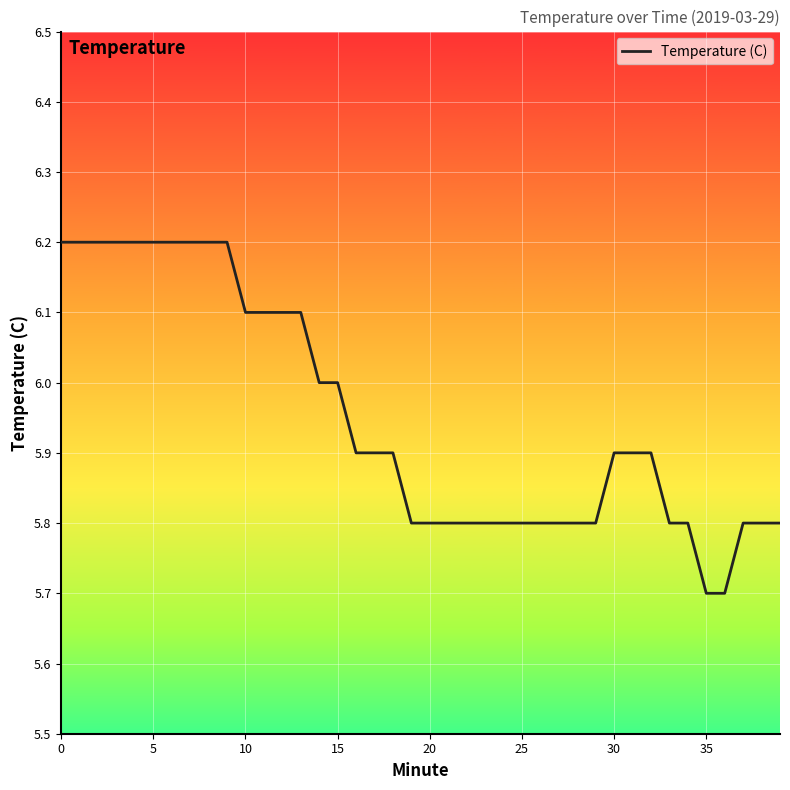

Reading left to right, extract all data points from this chart.

6.2	6.2	6.2	6.2	6.2	6.2	6.2	6.2	6.2	6.2	6.1	6.1	6.1	6.1	6.0	6.0	5.9	5.9	5.9	5.8	5.8	5.8	5.8	5.8	5.8	5.8	5.8	5.8	5.8	5.8	5.9	5.9	5.9	5.8	5.8	5.7	5.7	5.8	5.8	5.8